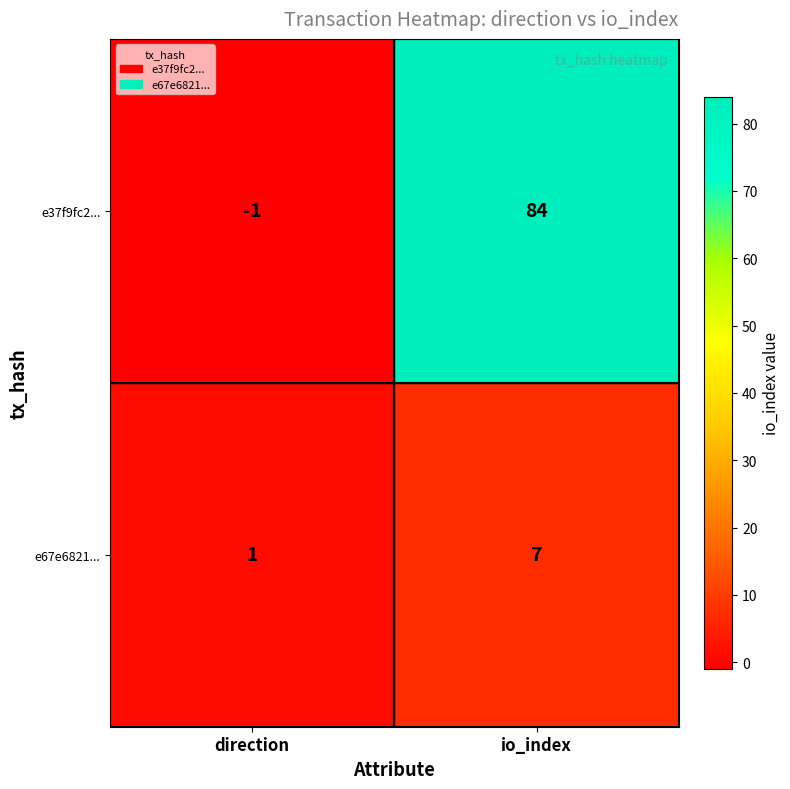

Which series has the largest total across all categories?

e37f9fc2...